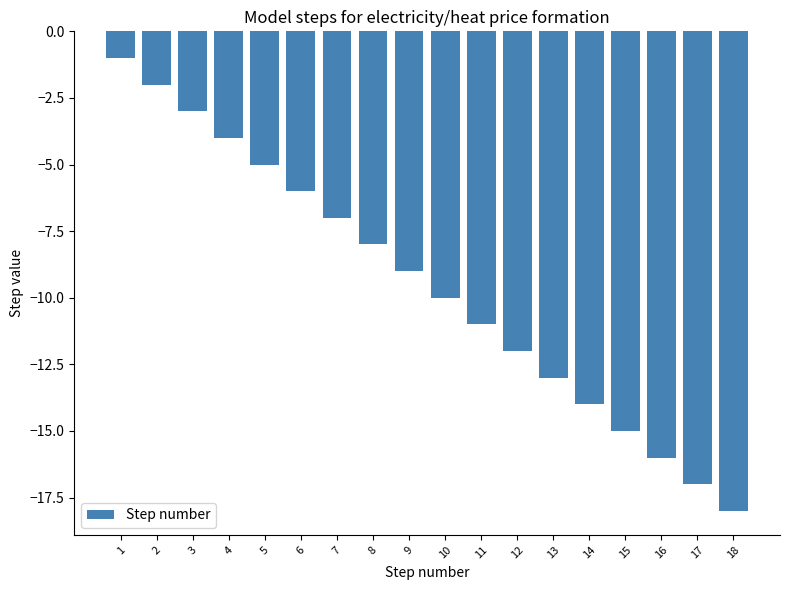

What is the sum of the values at 3 and 12?

-15